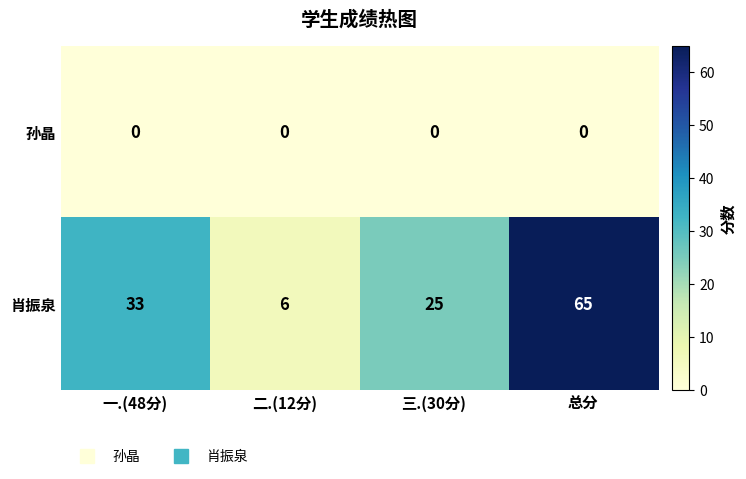

True or false: 肖振泉 has a value of 55 at 一.(48分).

False